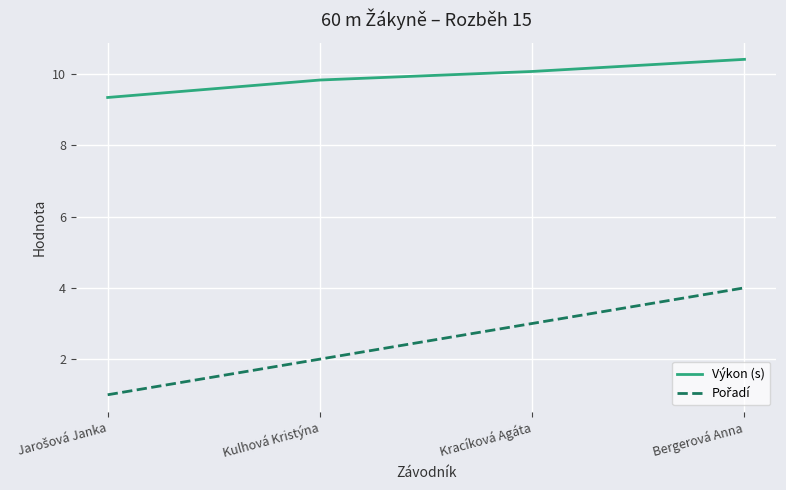

True or false: Výkon (s) has a value of 10.1 at Kracíková Agáta.

True